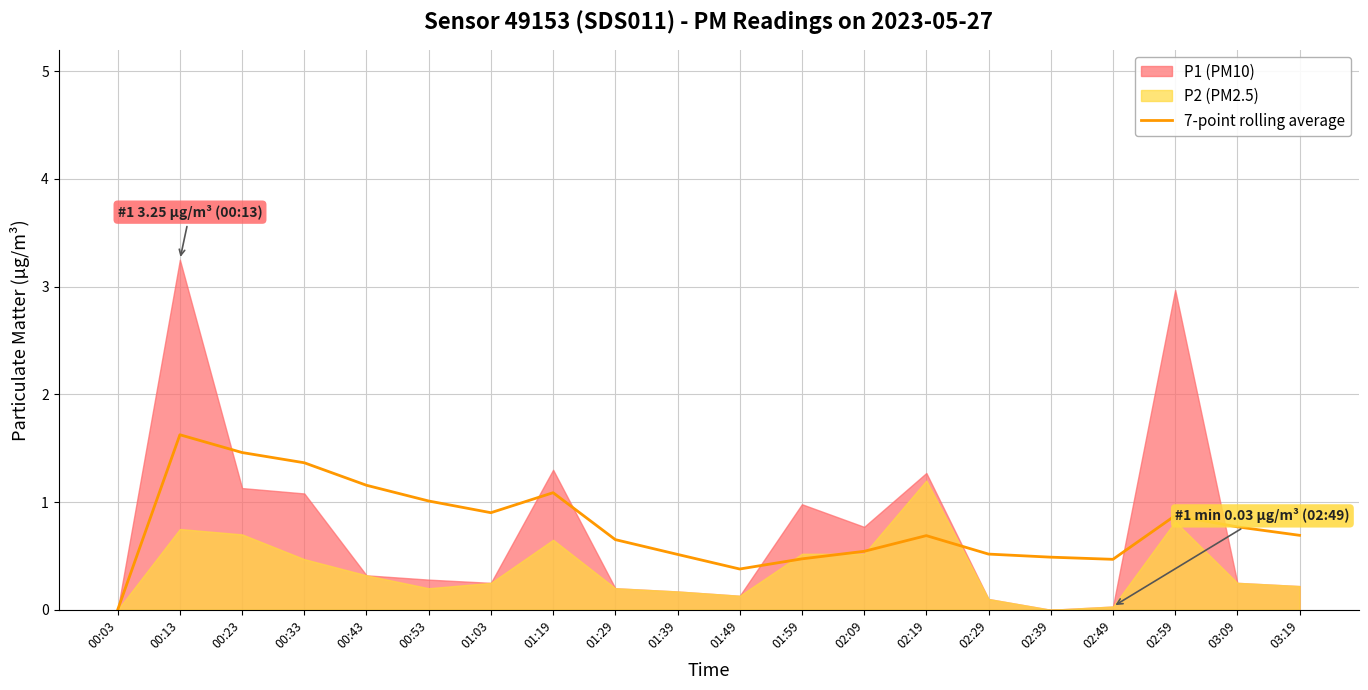

How many lines are shown in the chart?

1